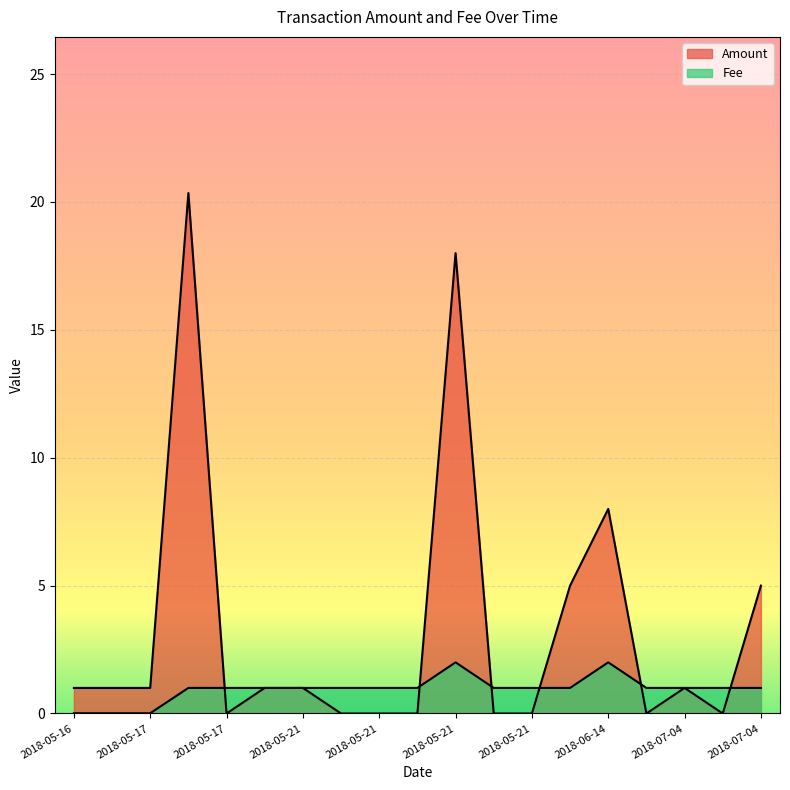

Which series ends up on top after the final intersection of Amount and Fee?

Amount